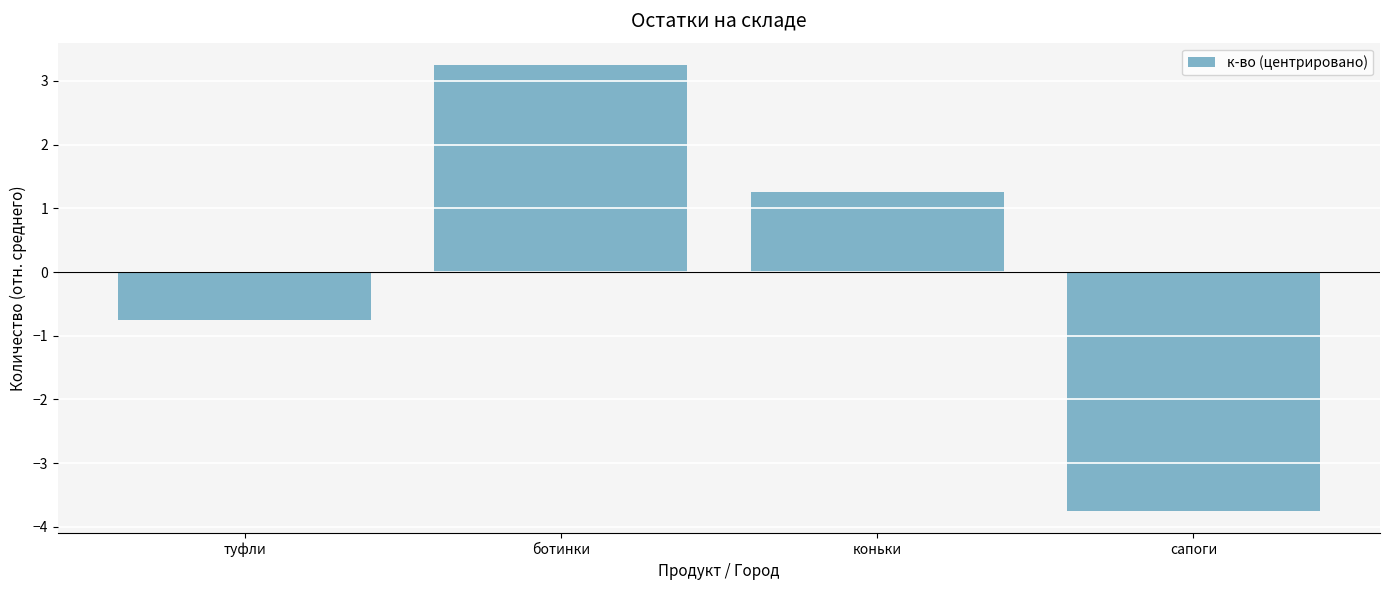

What is the difference between the second highest and second lowest values?

2.0